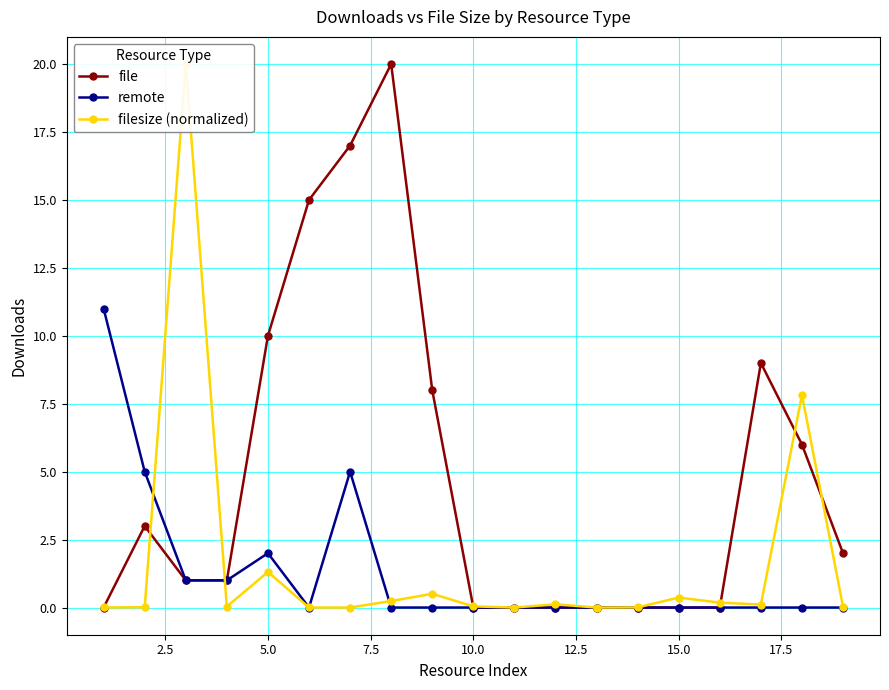

At which category does remote reach its first local peak?

5.0